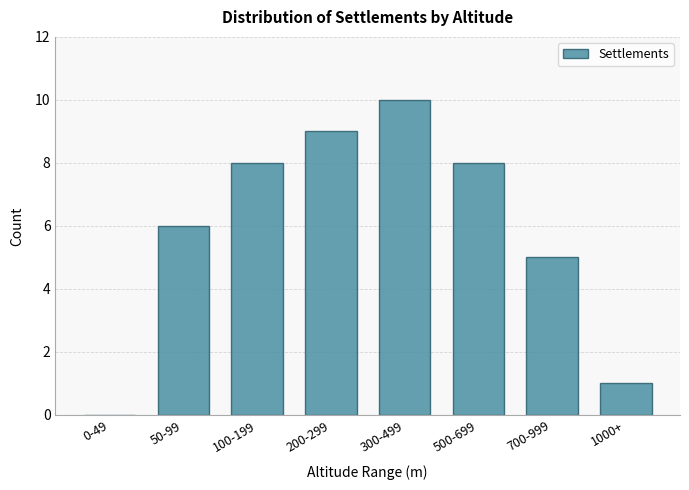

Reading left to right, what are all the values shown in this chart?

0-49=0	50-99=6	100-199=8	200-299=9	300-499=10	500-699=8	700-999=5	1000+=1